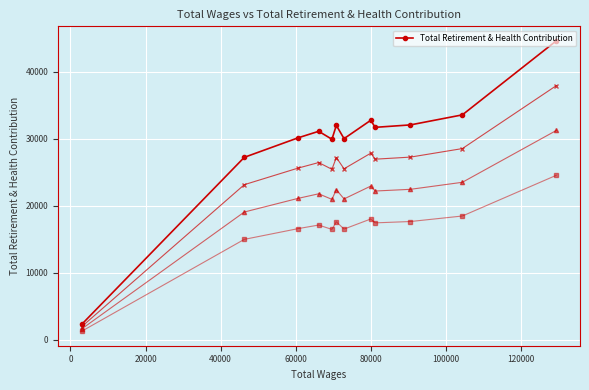

True or false: there are more than 0 points higher than both neighbors.

True